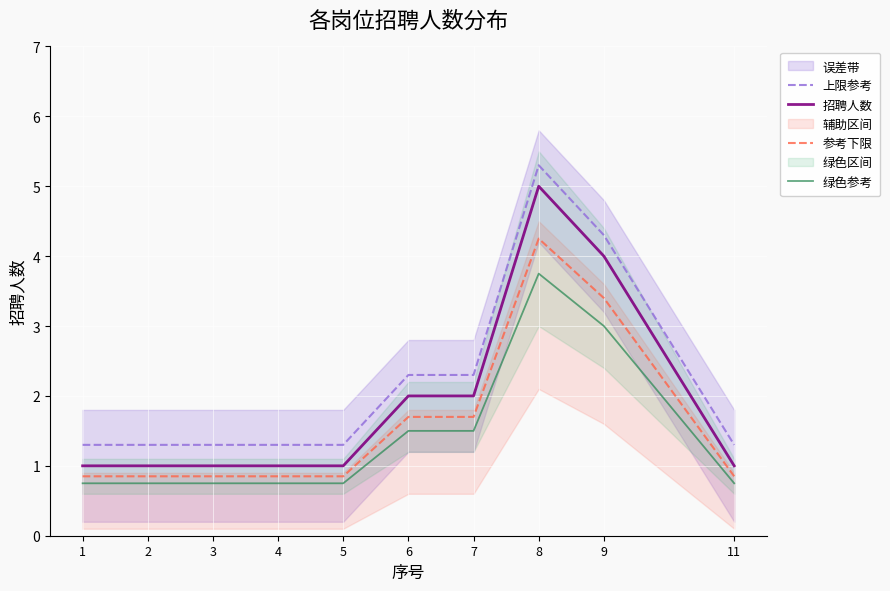

Reading left to right, what are all the values shown in this chart?

上限参考: 1=1.3	2=1.3	3=1.3	4=1.3	5=1.3	6=2.3	7=2.3	8=5.3	9=4.3	11=1.3
招聘人数: 1=1.0	2=1.0	3=1.0	4=1.0	5=1.0	6=2.0	7=2.0	8=5.0	9=4.0	11=1.0
参考下限: 1=0.8	2=0.8	3=0.8	4=0.8	5=0.8	6=1.7	7=1.7	8=4.2	9=3.4	11=0.8
绿色参考: 1=0.8	2=0.8	3=0.8	4=0.8	5=0.8	6=1.5	7=1.5	8=3.8	9=3.0	11=0.8